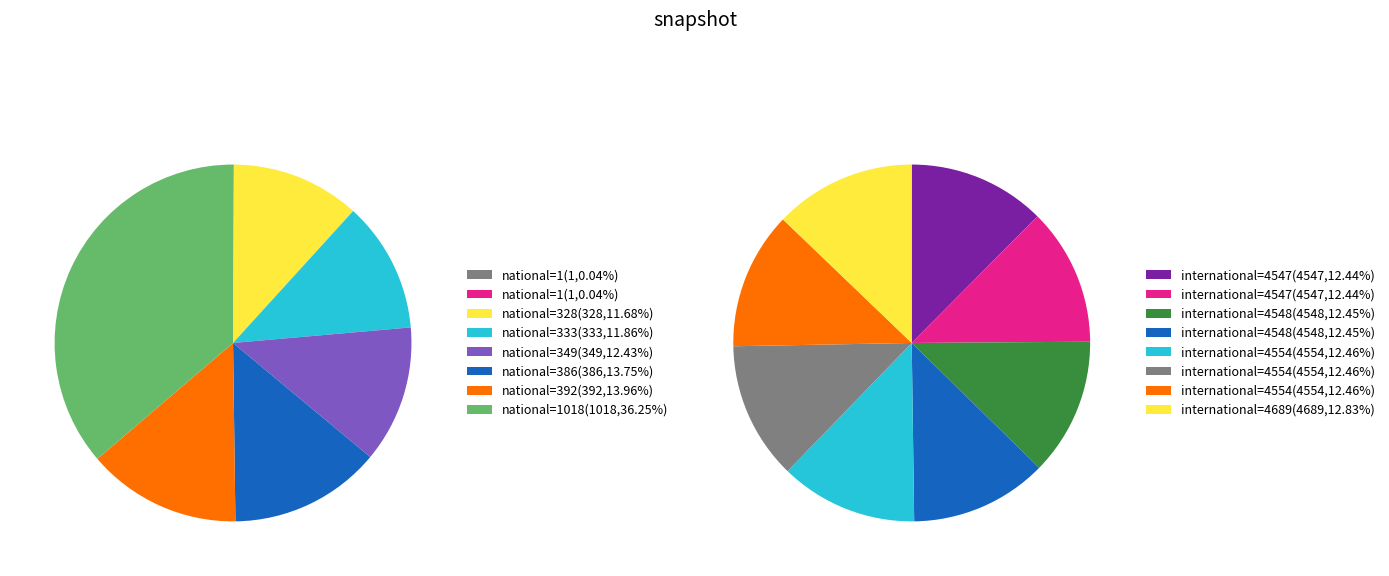

To the nearest percent, what is the combined percentage of 2023 (national=1018) and 2015 (national=1)?

36%